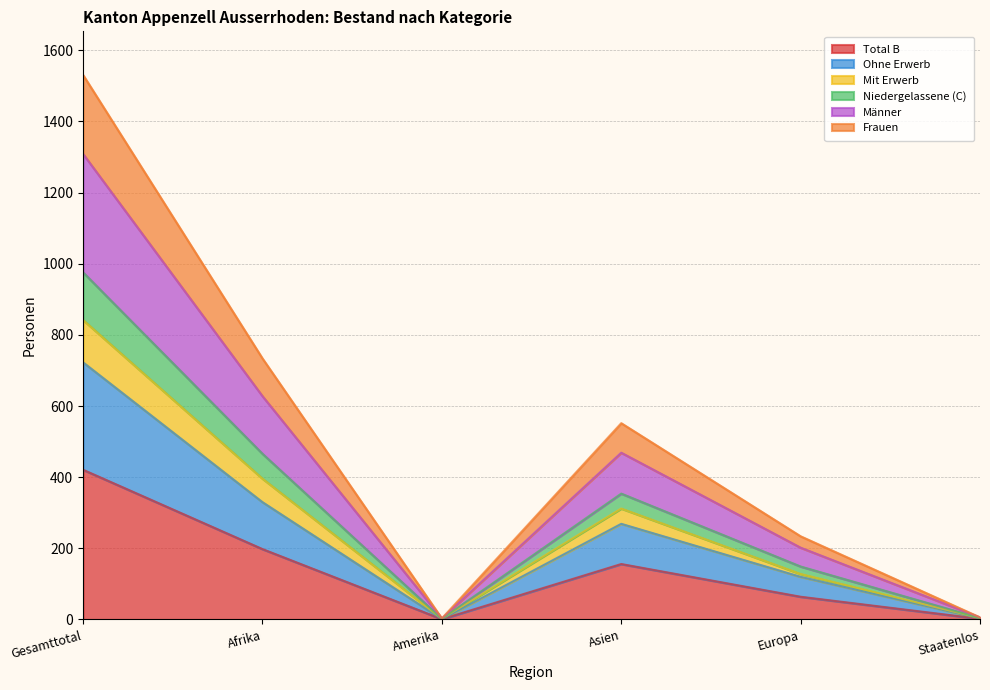

What position from the left is Gesamttotal?

1